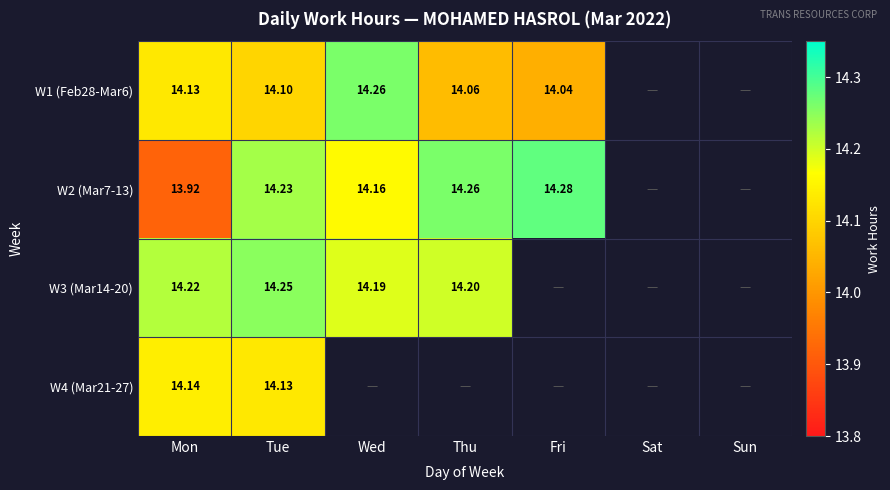

At which label is W2 (Mar7-13) closest to 14?

Mon